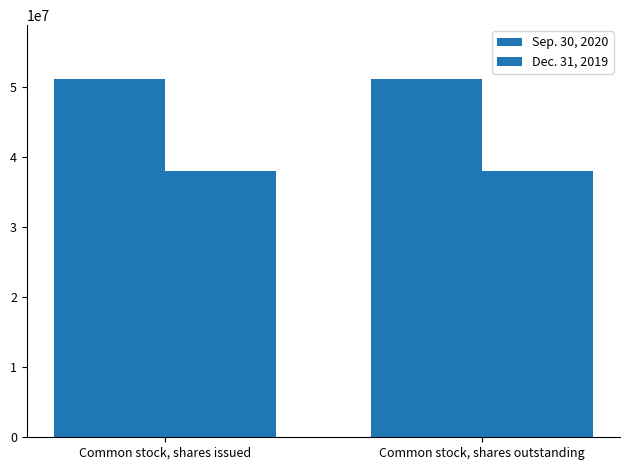

What position from the right is Common stock, shares issued?

2